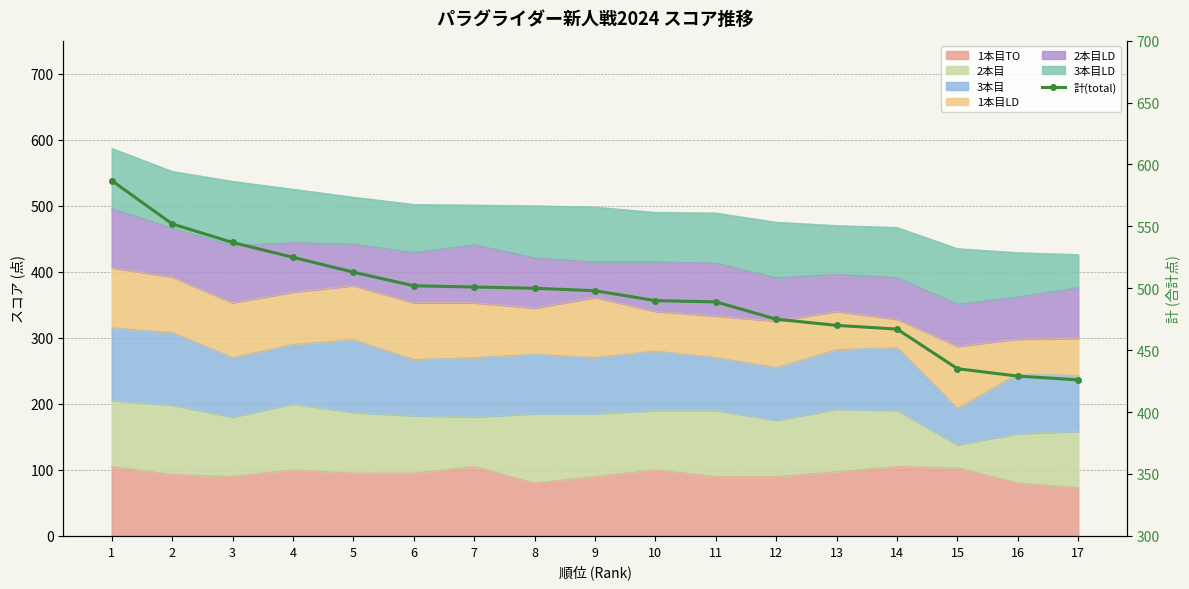

Does the chart have visible grid lines?

Yes